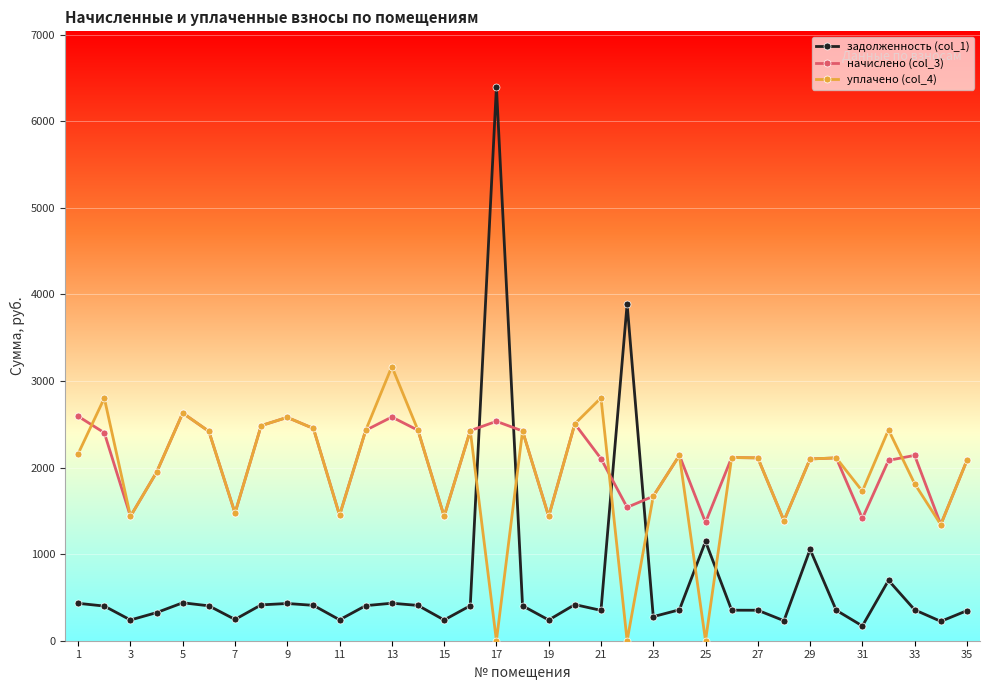

True or false: начислено (col_3) has more than 1 points higher than both neighbors.

True